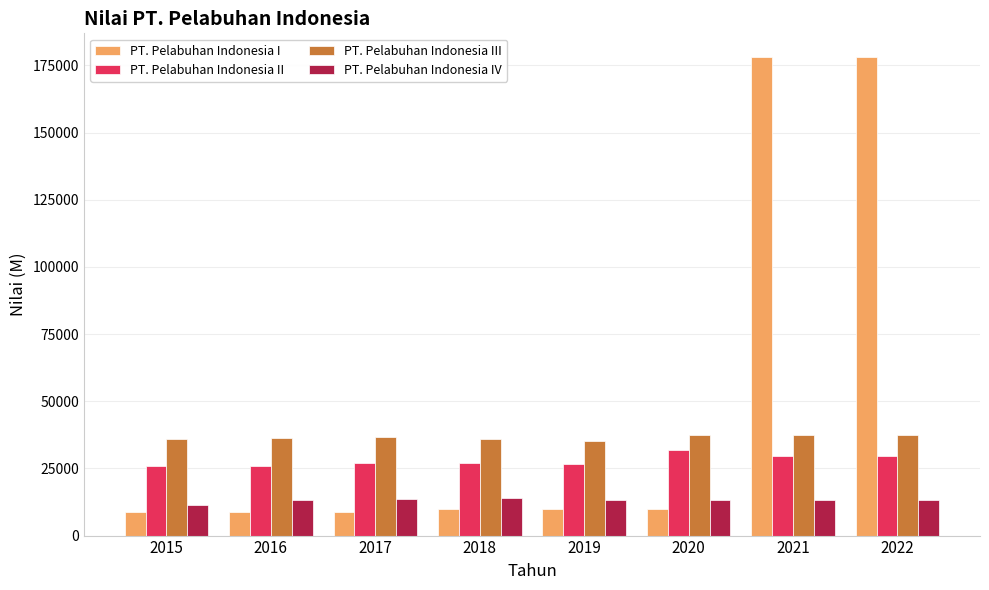

What is the spread (max minus min) of values at 2021?

164890.0